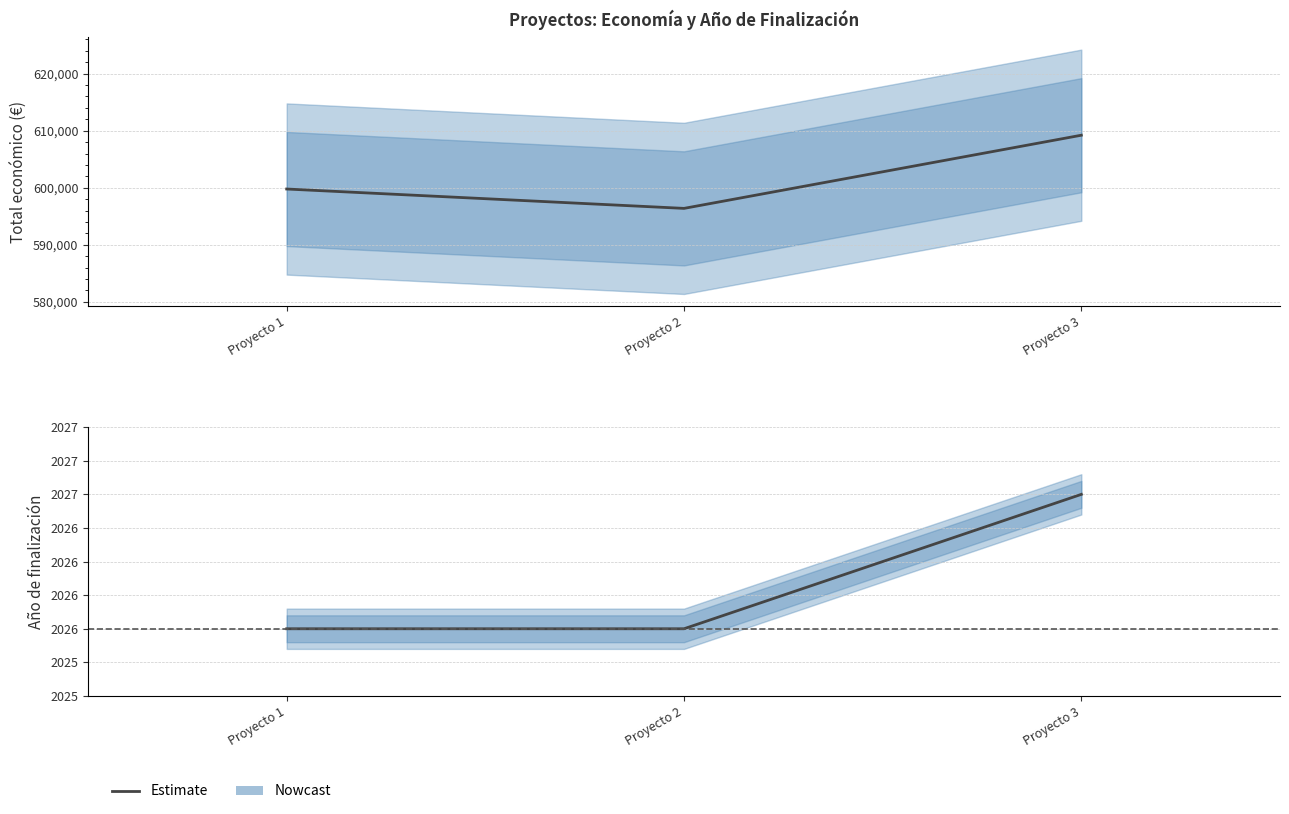

Rank the series by their maximum value, from lowest to highest.

Año de finalización, Total económico